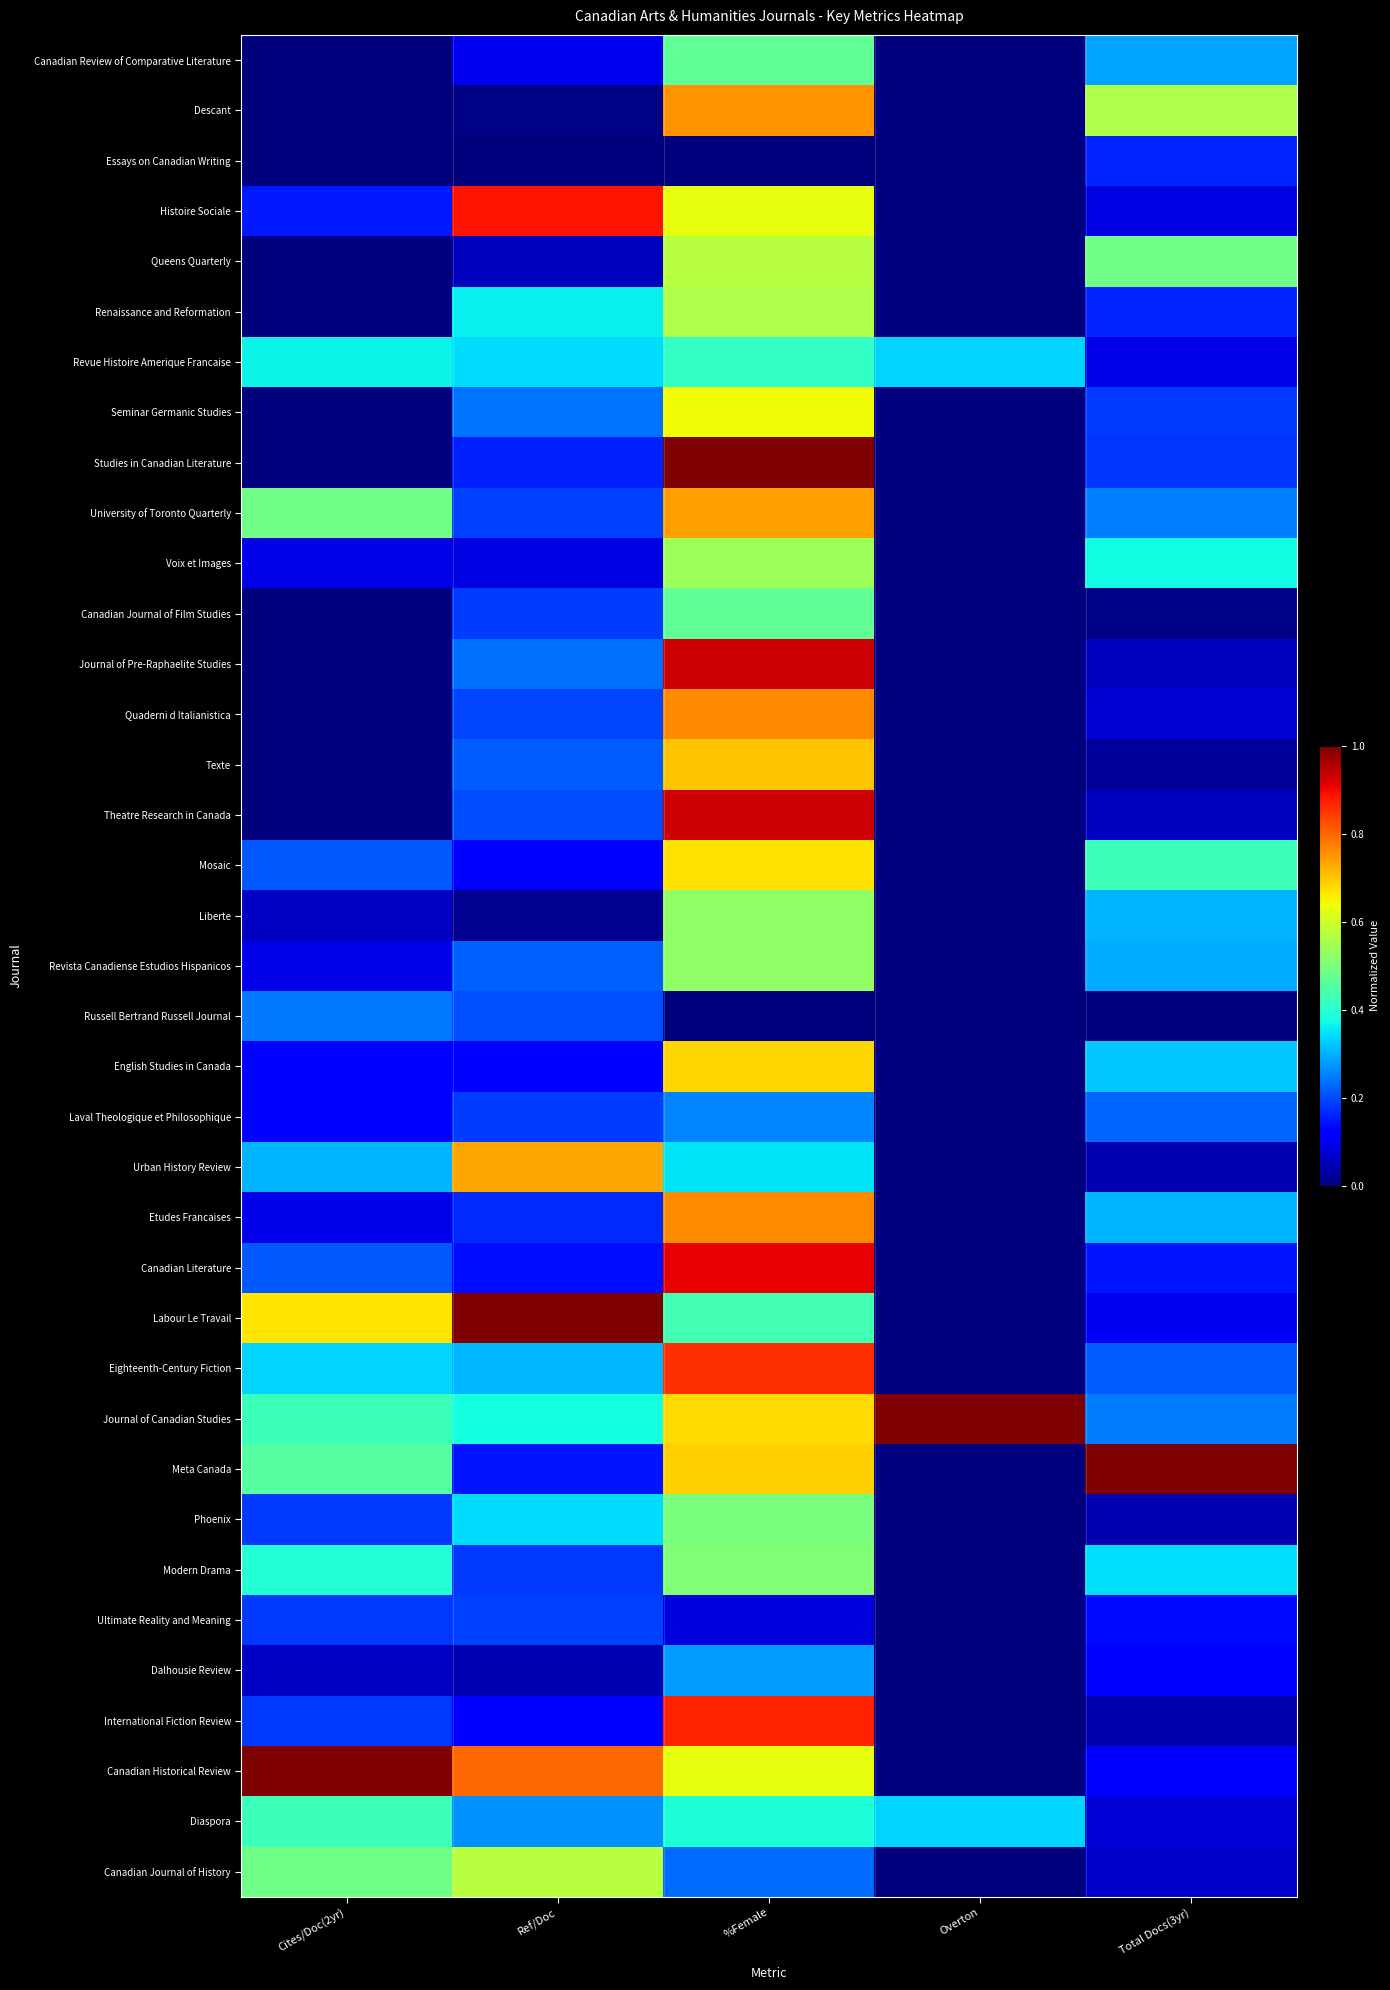

Which has a higher value, %Female or Ref/Doc?

%Female